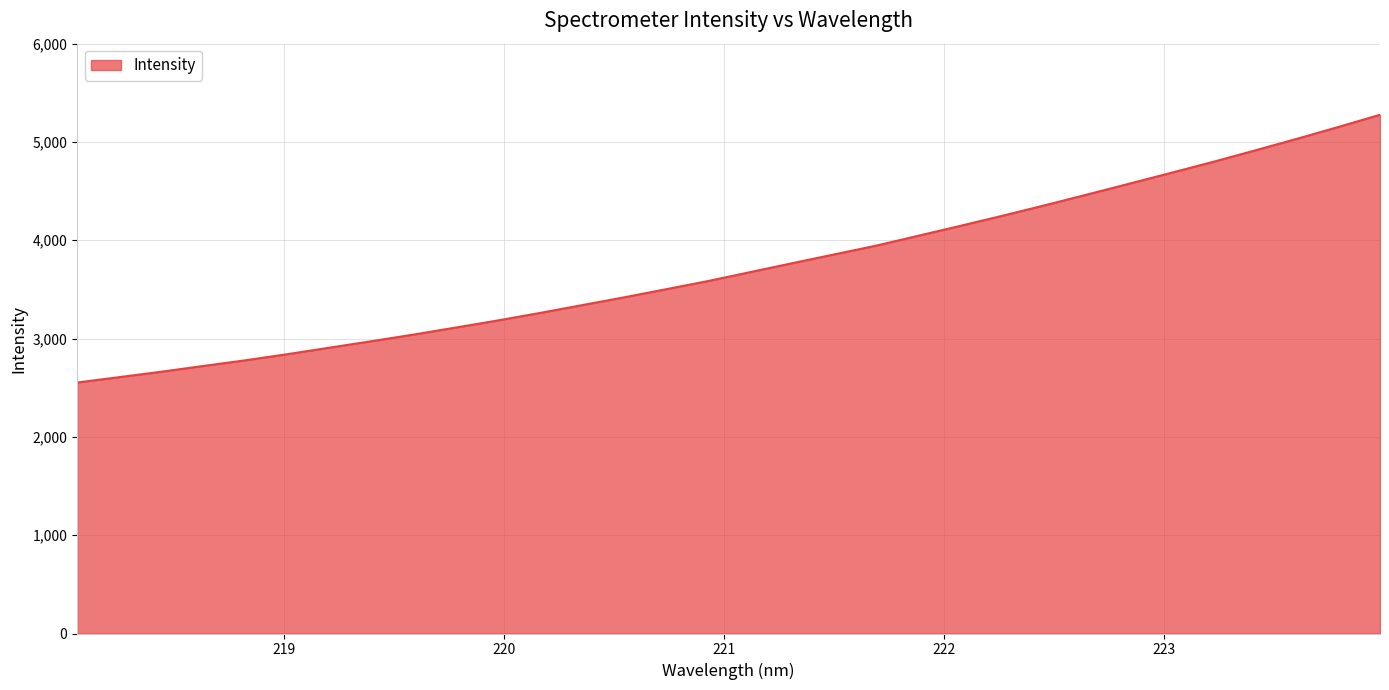

What is the difference between the maximum and minimum values?

2723.6